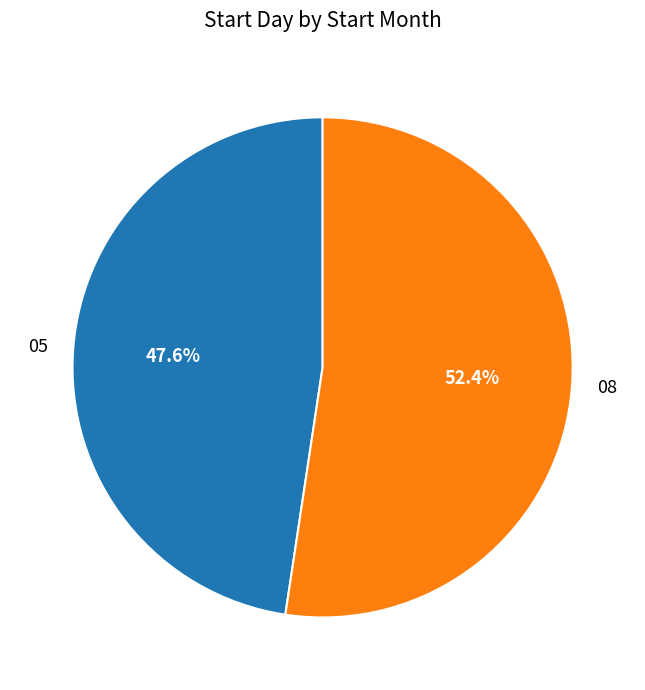

Does any single category account for the majority?

Yes